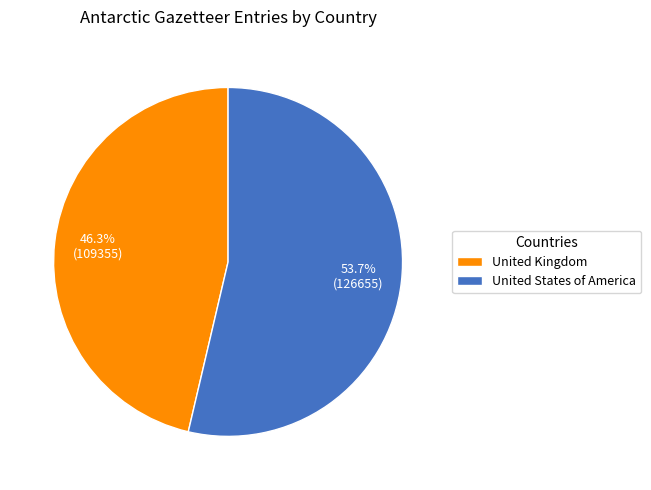

Count the number of slices in the pie.

2